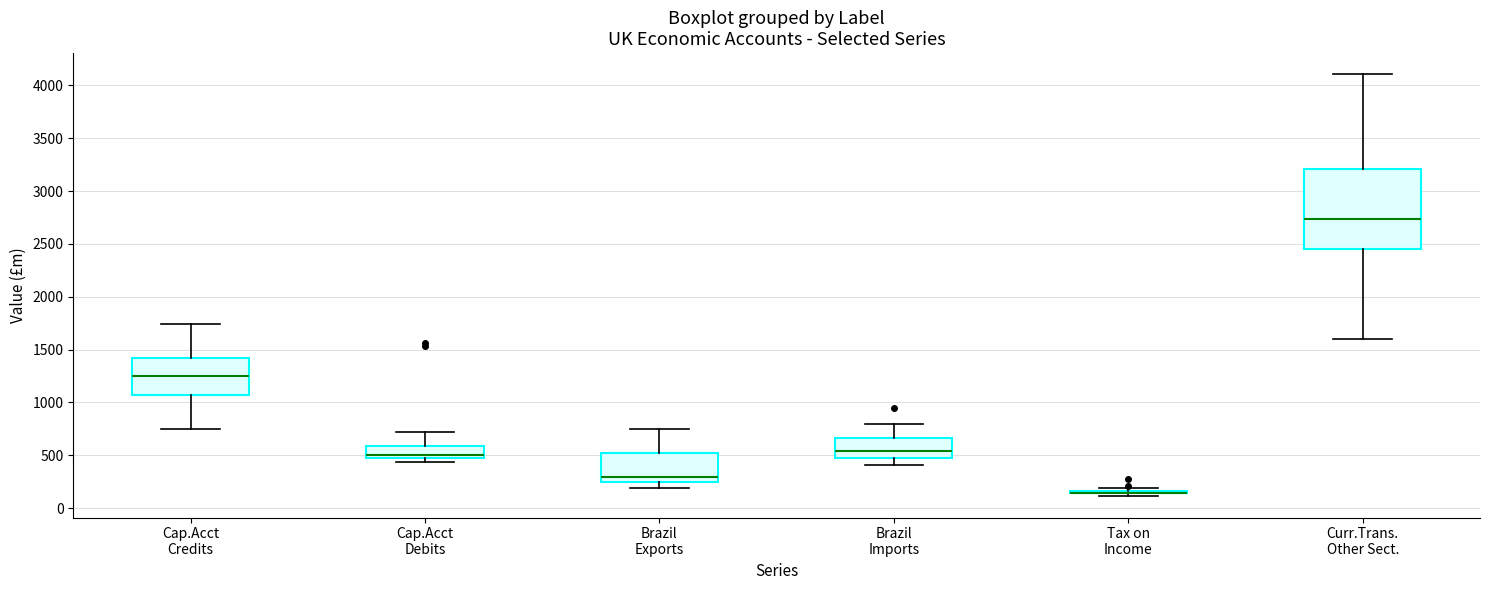

Where is the lower edge of the box for Curr.Trans. Other Sect. on the y-axis? The values are not printed on the chart, so give them approximately, as read against the axis.

2450